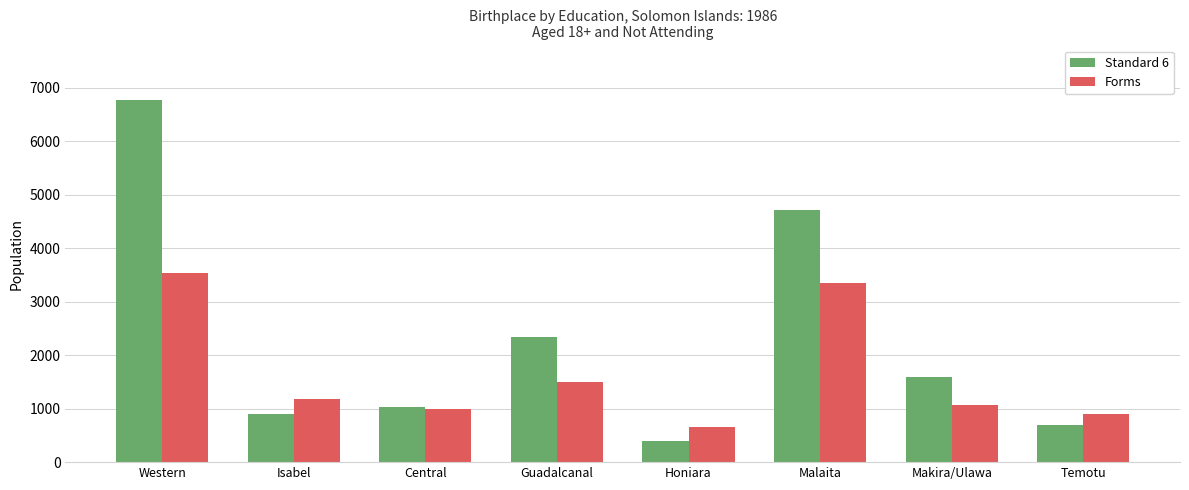

The value of Forms at Guadalcanal is 2520. True or false?

False